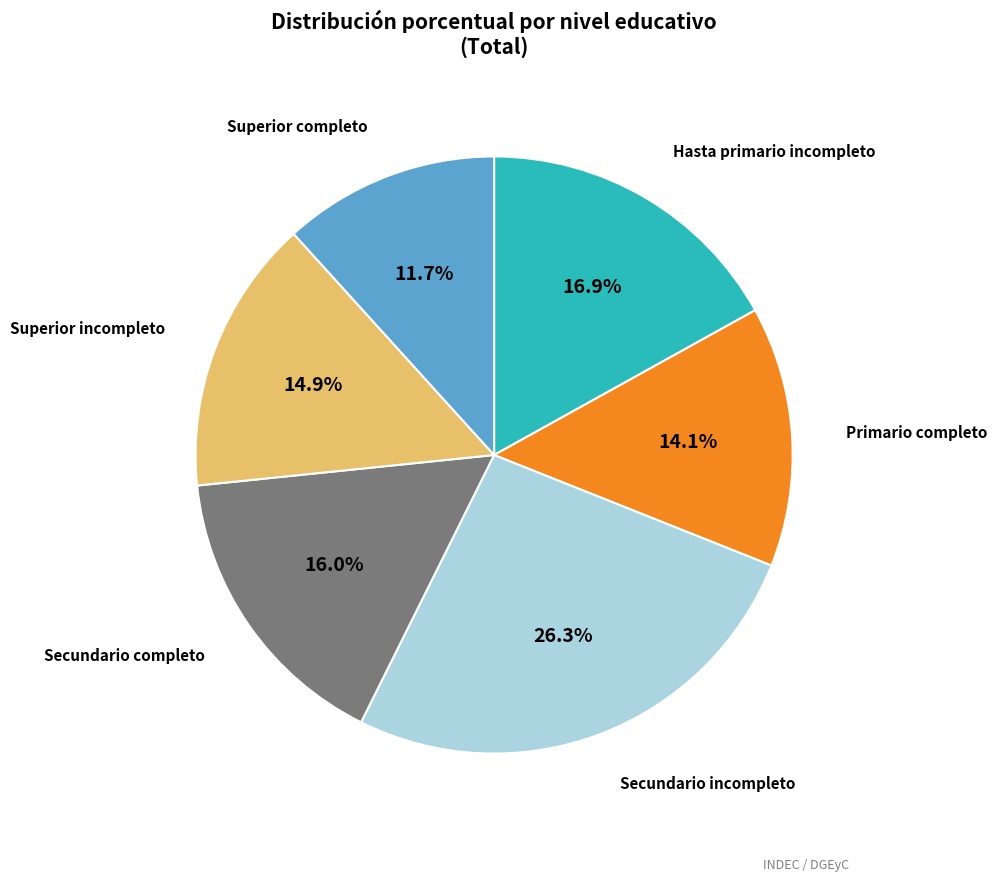

Which slice is the largest?

Secundario incompleto